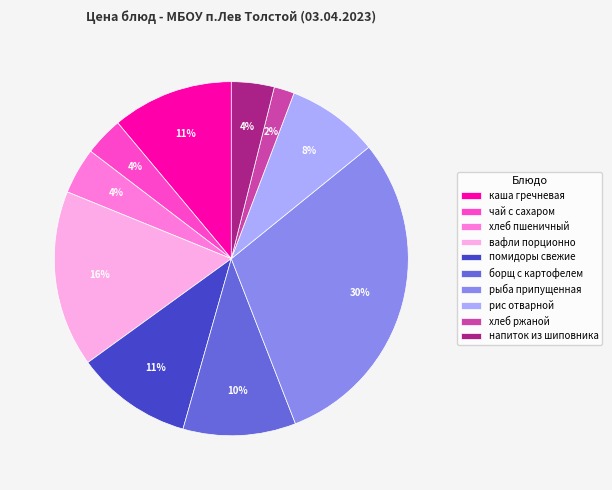

How many segments does this pie chart have?

10